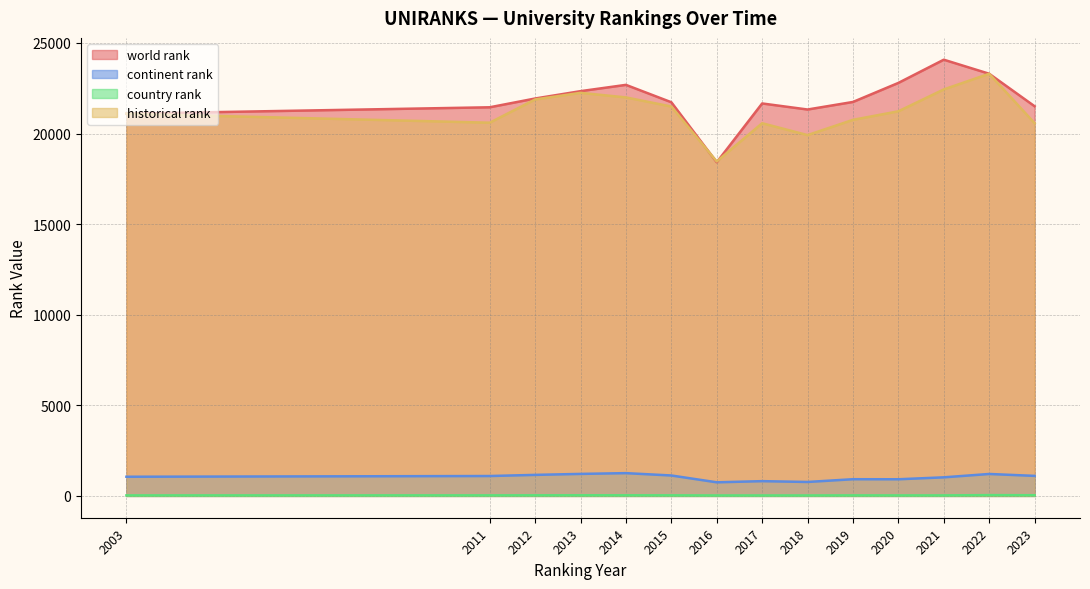

Does the chart have visible grid lines?

Yes